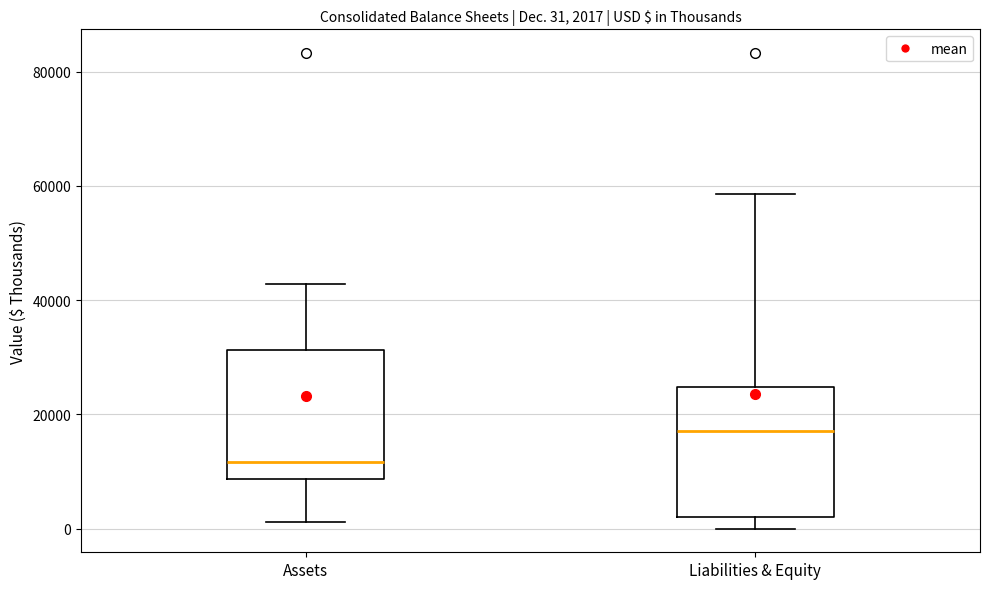

Which box has the lowest median line?

Assets